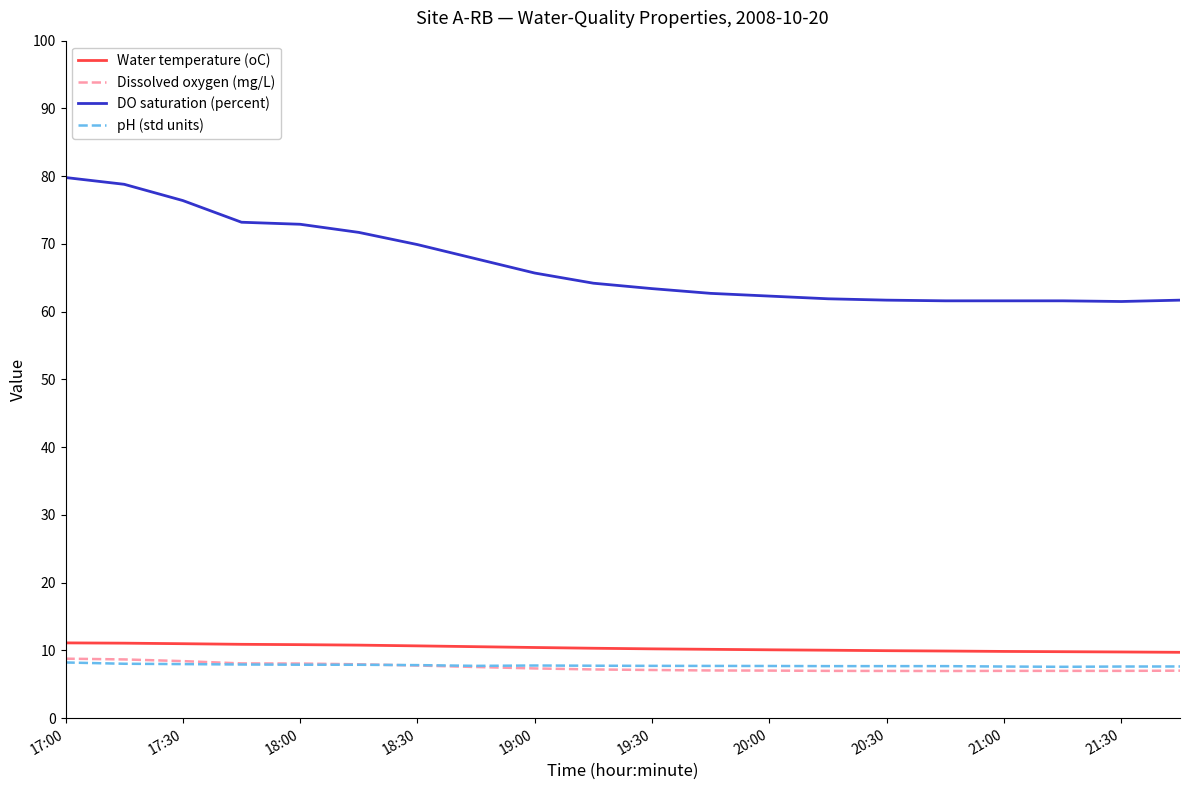

Which series has the largest total across all categories?

DO saturation (percent)